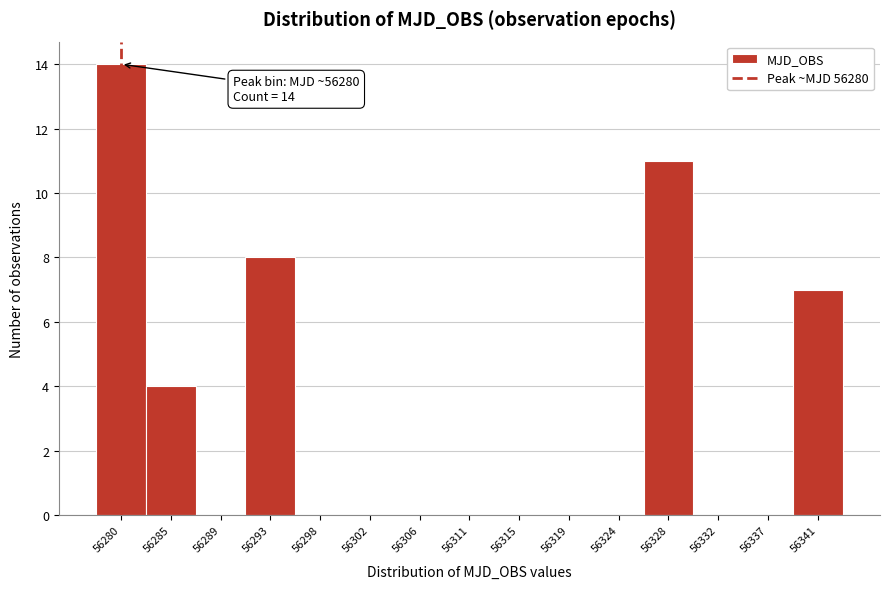

Over which range of the x-axis is the bar tallest?

56278.5 to 56282.5